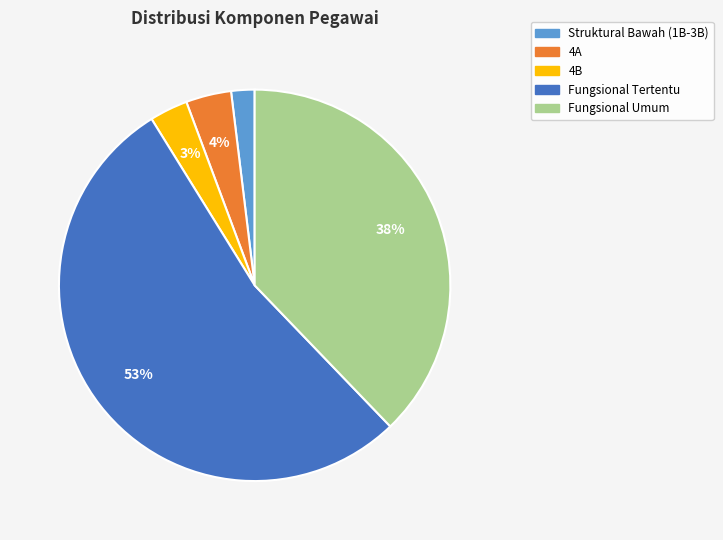

Count the number of slices in the pie.

5